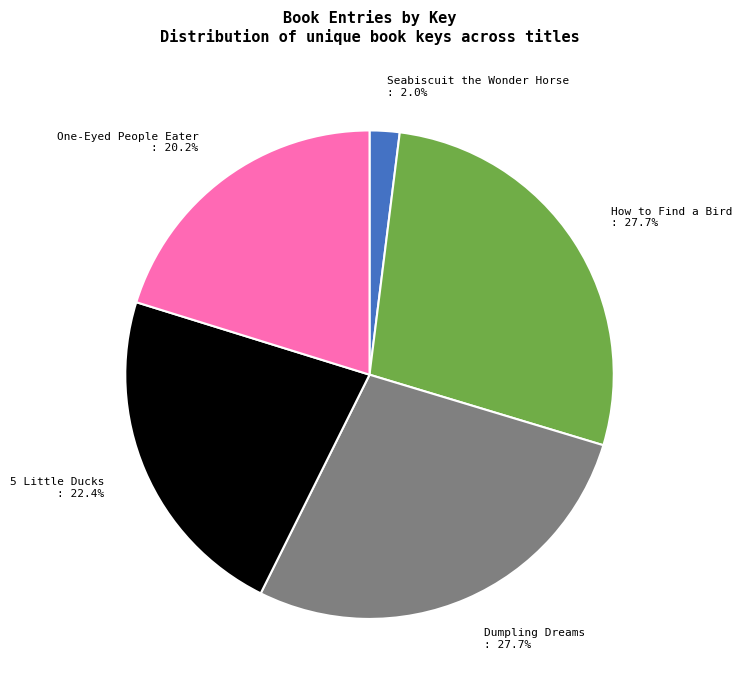

What percentage is the Dumpling Dreams slice, to the nearest percent?

28%